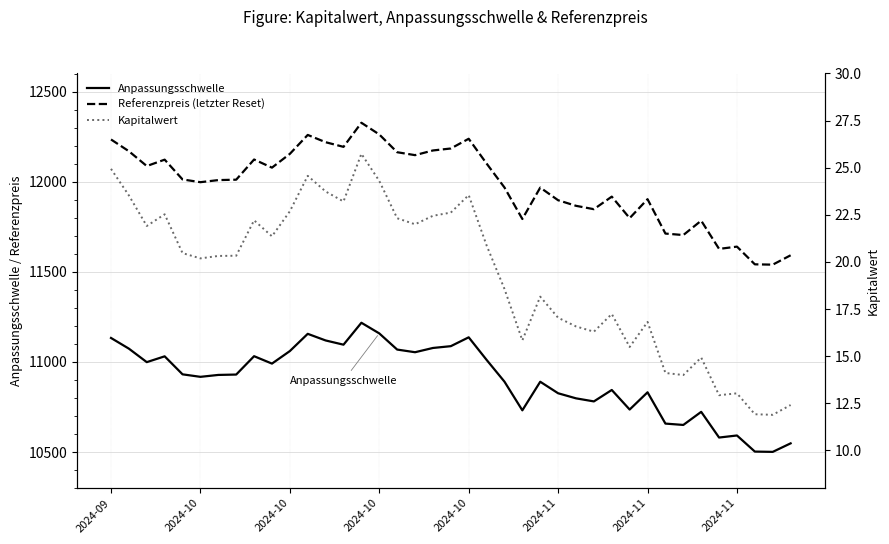

True or false: Referenzpreis (letzter Reset) has a value of 4466.3 at 16.

False